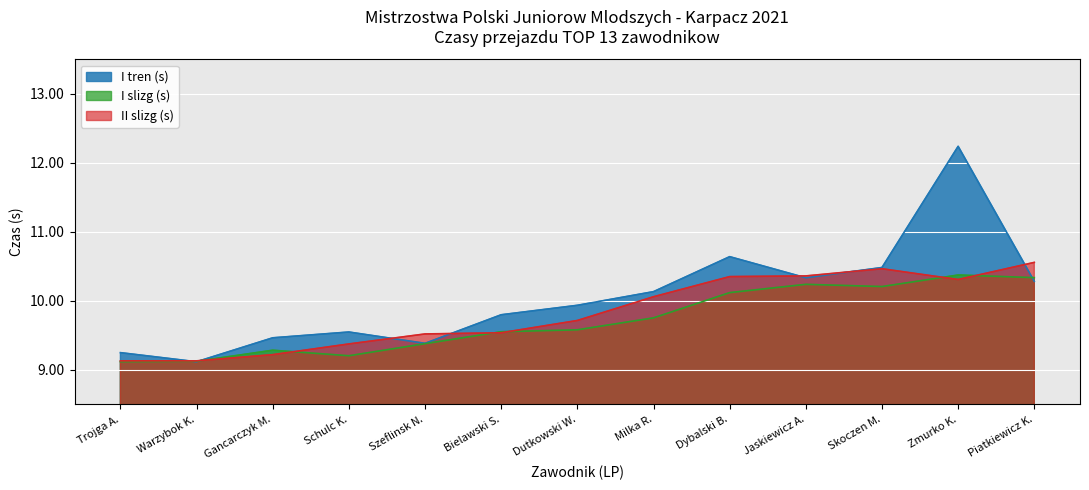

Is it true that II slizg (s) equals 10.3 at Dybalski B.?

True